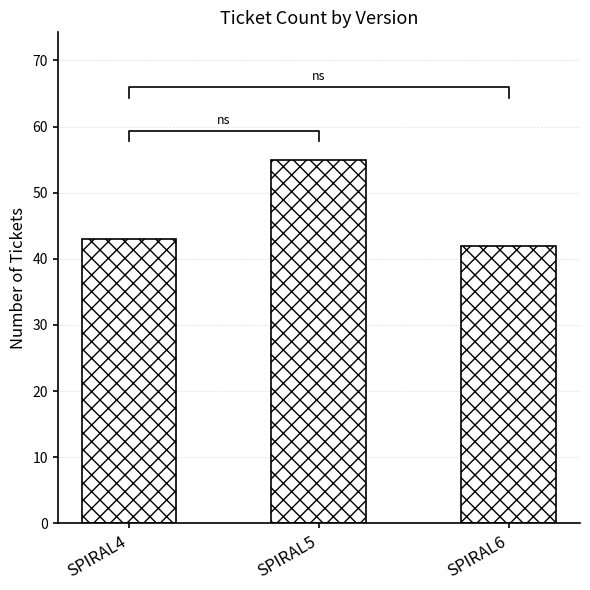

Rank the categories by value from lowest to highest.

SPIRAL6, SPIRAL4, SPIRAL5